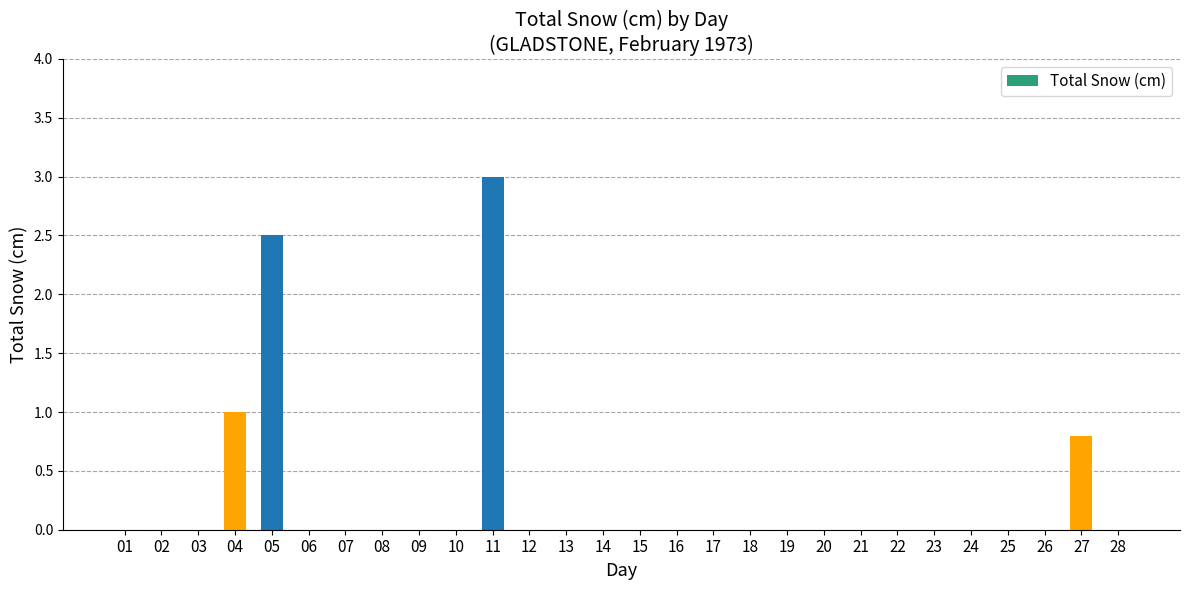

What is the change in value from 01 to 27?

+0.8